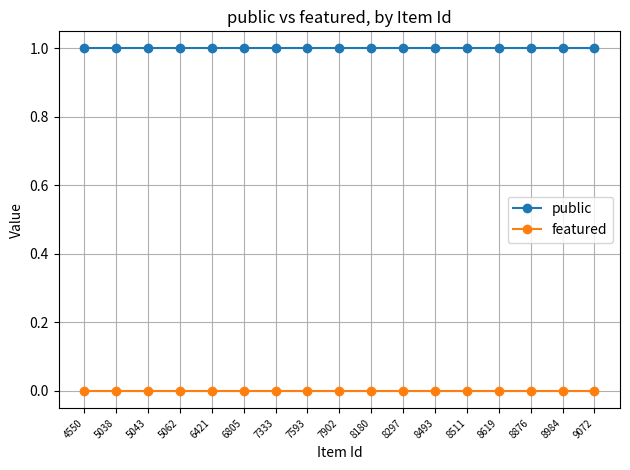

The featured series shows 0 at 8511. True or false?

True